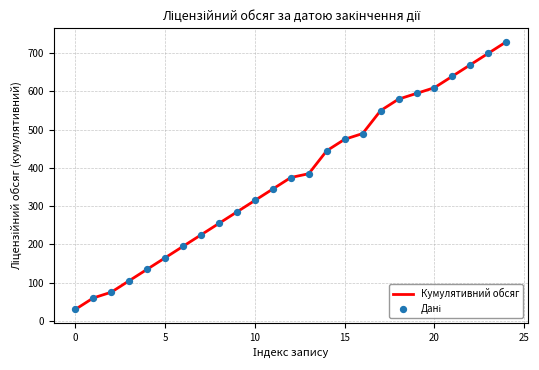

What is the maximum value shown in the chart?

730